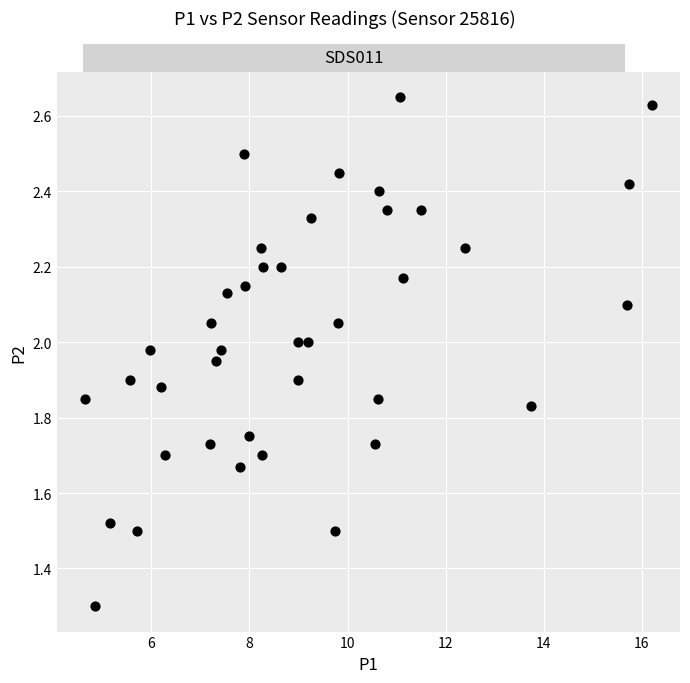

What Y value in the scatter plot is closest to 1?

1.3